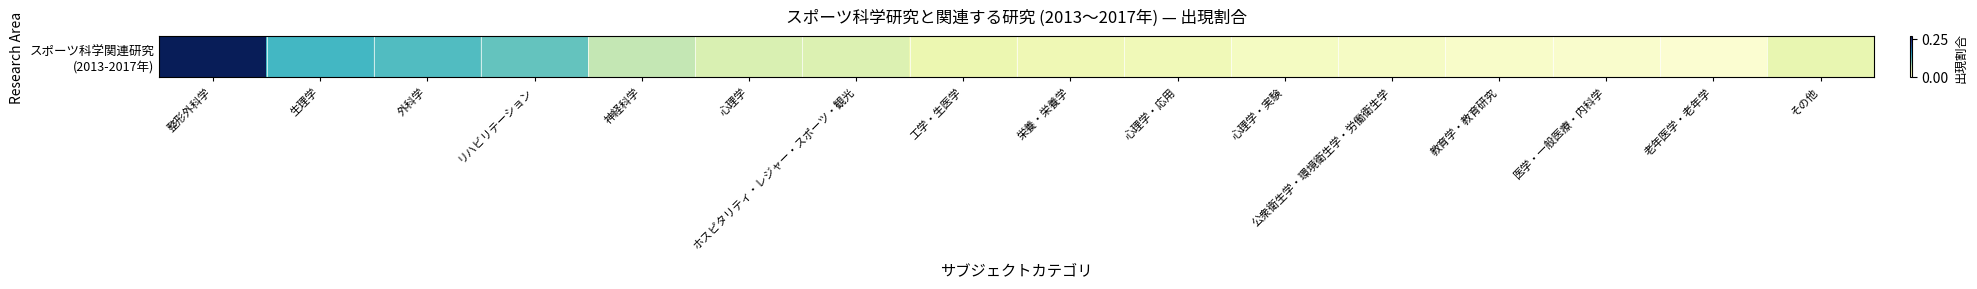

What is the difference between the maximum and minimum values?

0.3